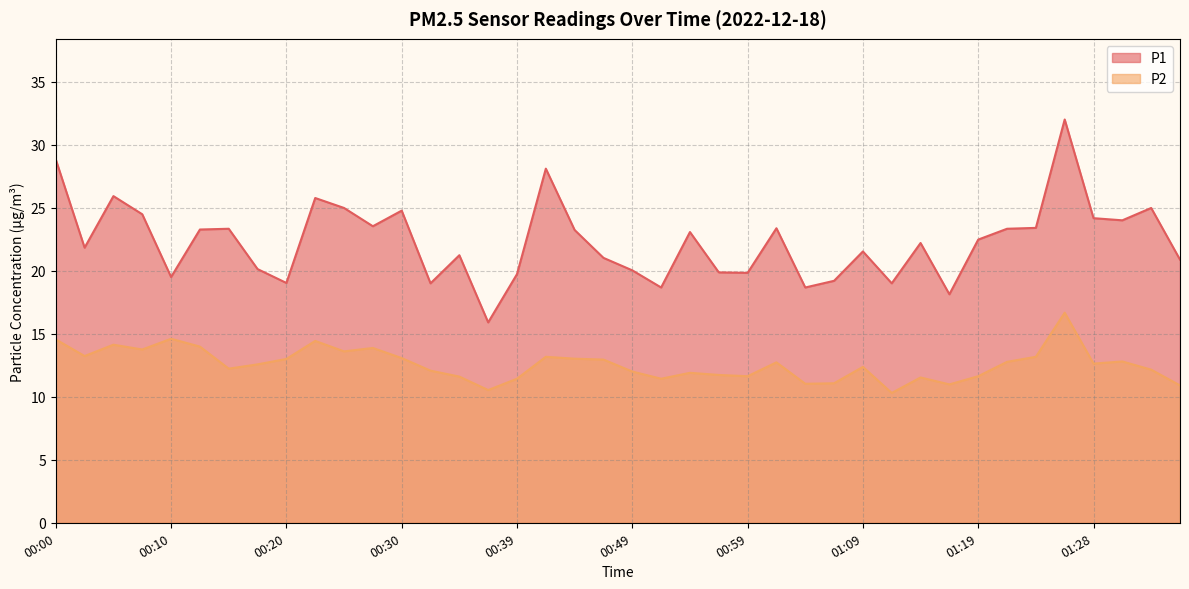

Reading left to right, list all the values displayed in this chart.

P1: 28.8	21.8	25.9	24.5	19.5	23.3	23.3	20.1	19.0	25.8	25.0	23.5	24.8	19.0	21.2	15.9	19.7	28.1	23.2	21.0	20.0	18.7	23.1	19.9	19.8	23.4	18.7	19.2	21.5	19.0	22.2	18.1	22.5	23.3	23.4	32.0	24.2	24.0	25.0	20.9
P2: 14.6	13.2	14.1	13.8	14.6	14.0	12.2	12.6	13.0	14.4	13.6	13.9	13.1	12.1	11.6	10.5	11.4	13.2	13.0	12.9	12.0	11.4	11.9	11.7	11.6	12.7	11.0	11.1	12.4	10.3	11.5	11.0	11.6	12.8	13.2	16.7	12.6	12.8	12.2	10.9